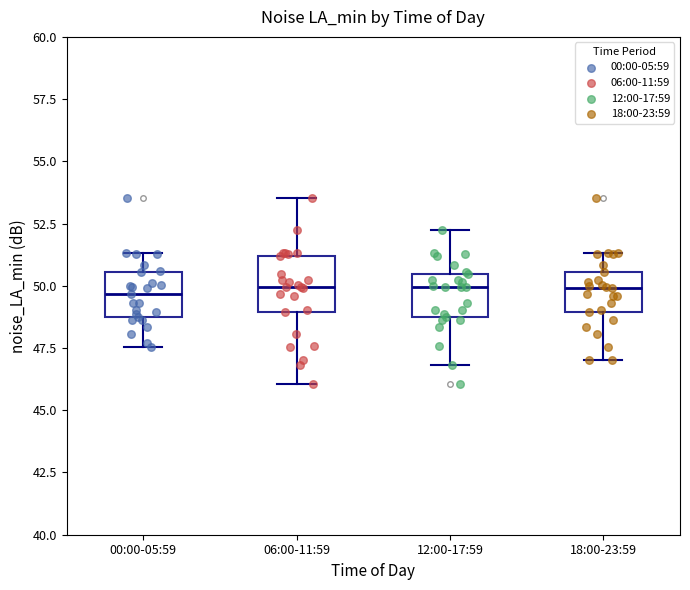

Where is the upper edge of the box for 00:00-05:59 on the y-axis? The values are not printed on the chart, so give them approximately, as read against the axis.

50.5